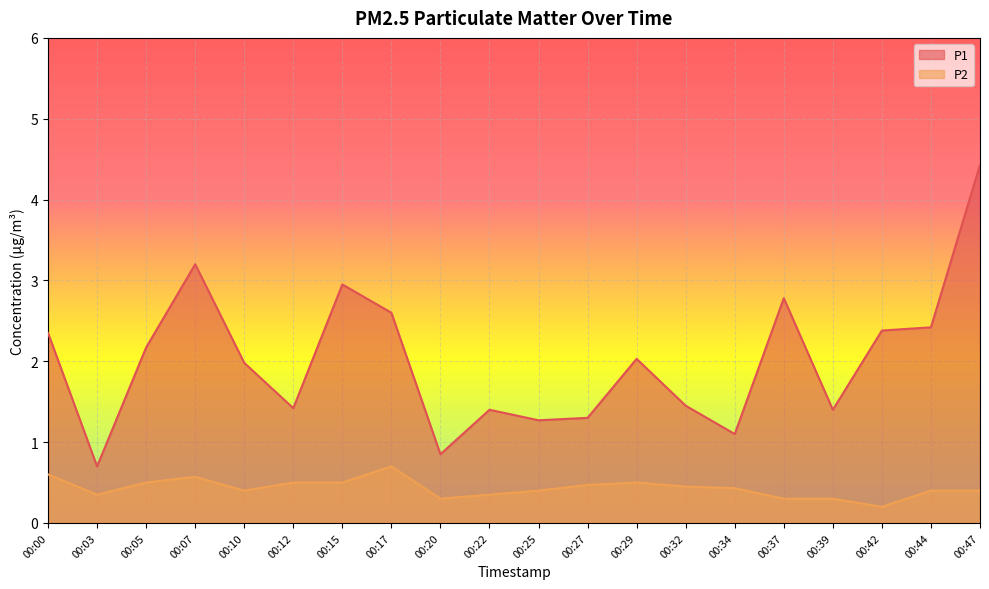

Reading left to right, what are all the values shown in this chart?

P1: 00:00=2.4	00:03=0.7	00:05=2.2	00:07=3.2	00:10=2.0	00:12=1.4	00:15=3.0	00:17=2.6	00:20=0.8	00:22=1.4	00:25=1.3	00:27=1.3	00:29=2.0	00:32=1.4	00:34=1.1	00:37=2.8	00:39=1.4	00:42=2.4	00:44=2.4	00:47=4.4
P2: 00:00=0.6	00:03=0.3	00:05=0.5	00:07=0.6	00:10=0.4	00:12=0.5	00:15=0.5	00:17=0.7	00:20=0.3	00:22=0.3	00:25=0.4	00:27=0.5	00:29=0.5	00:32=0.5	00:34=0.4	00:37=0.3	00:39=0.3	00:42=0.2	00:44=0.4	00:47=0.4